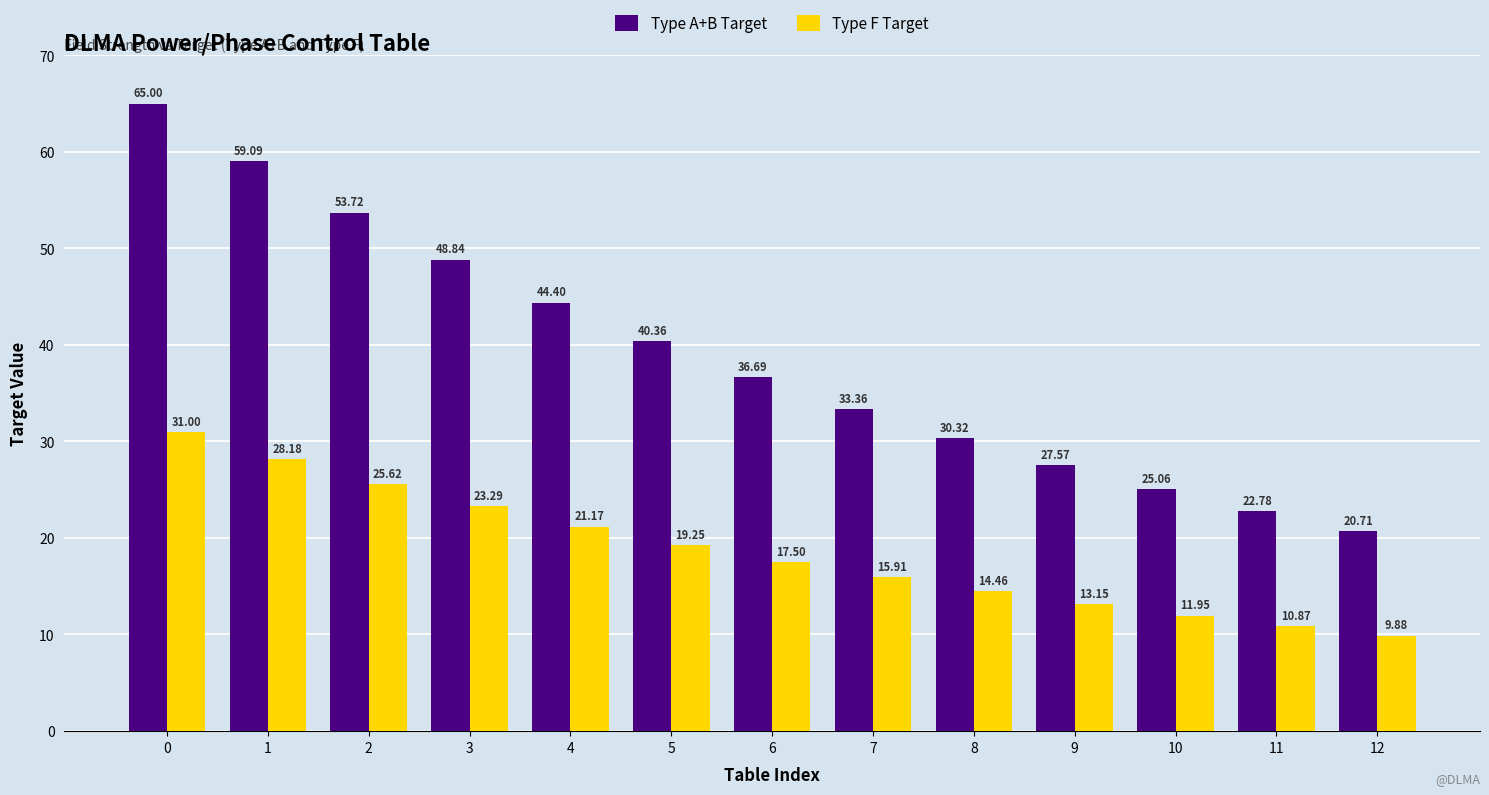

What are all the series names shown in the legend?

Type A+B Target, Type F Target